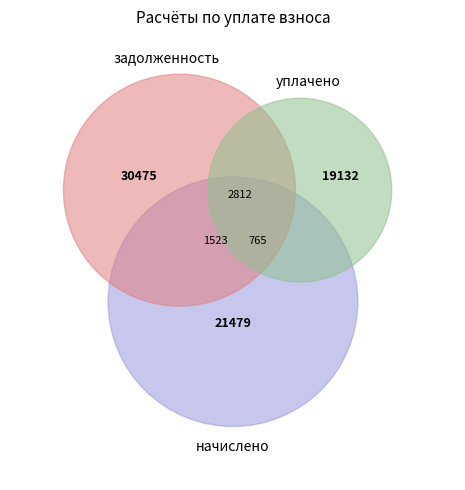

Is there a majority slice in this chart?

No